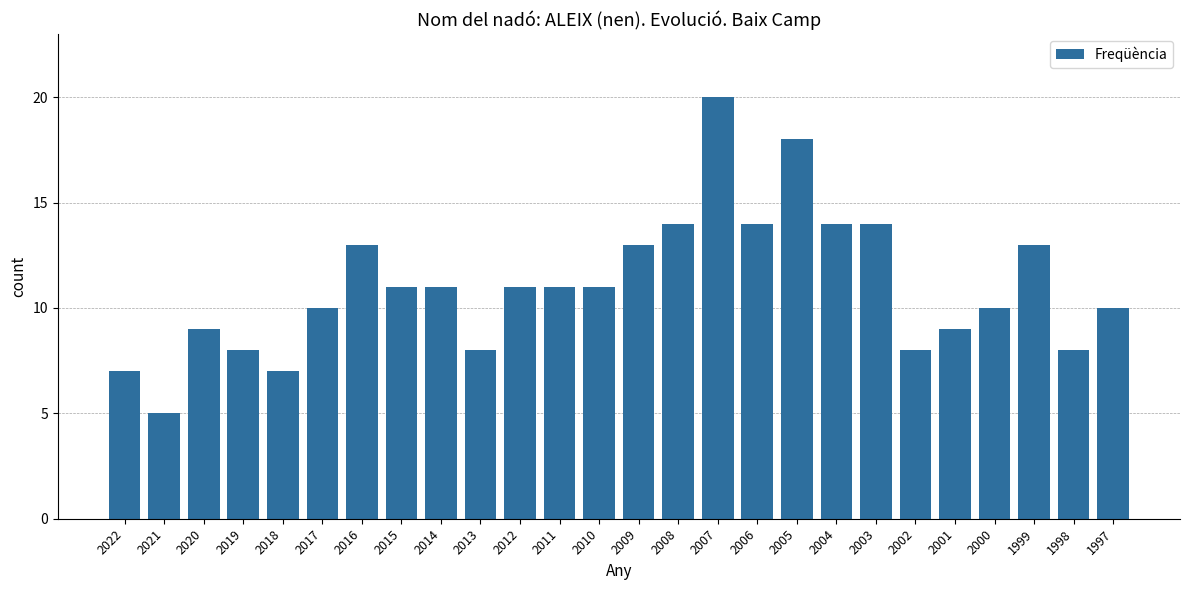

What is the ratio of the value at 2009 to the value at 2014?

1.2